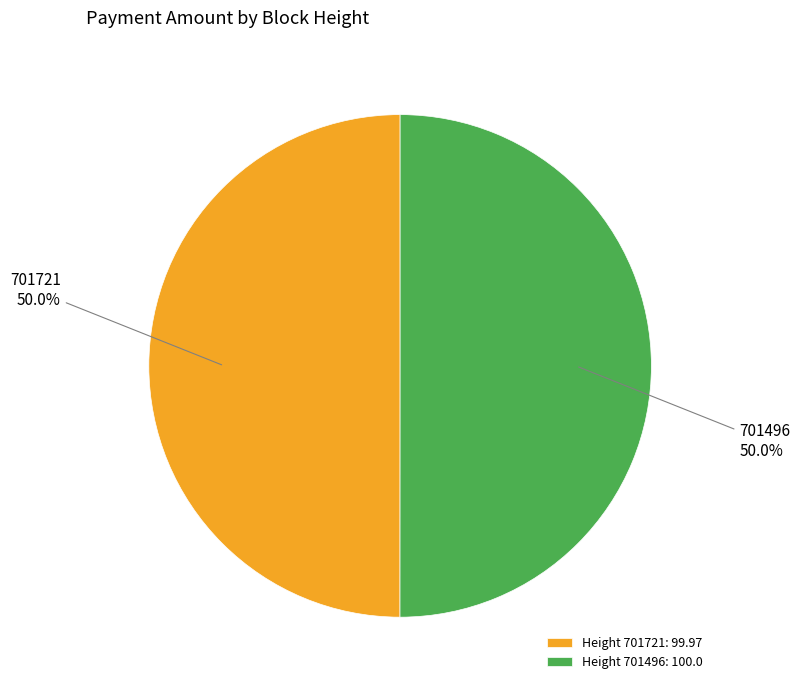

Count the number of slices in the pie.

2